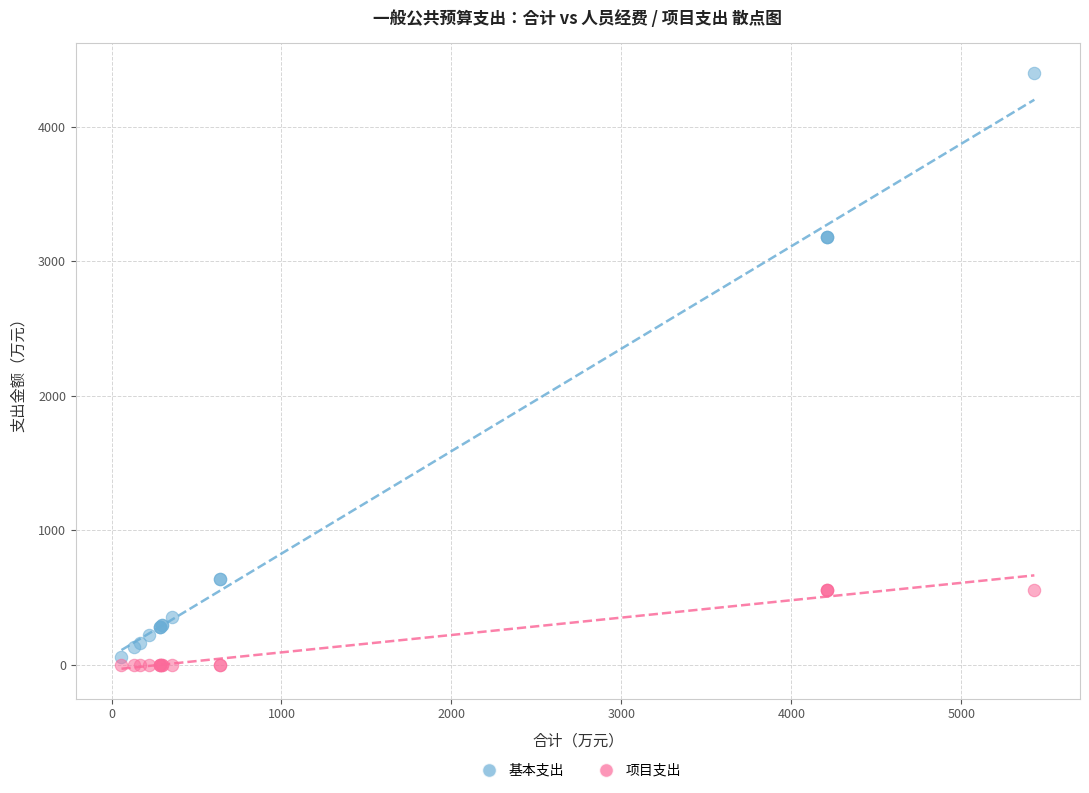

What are all the series names shown in the legend?

基本支出, 项目支出